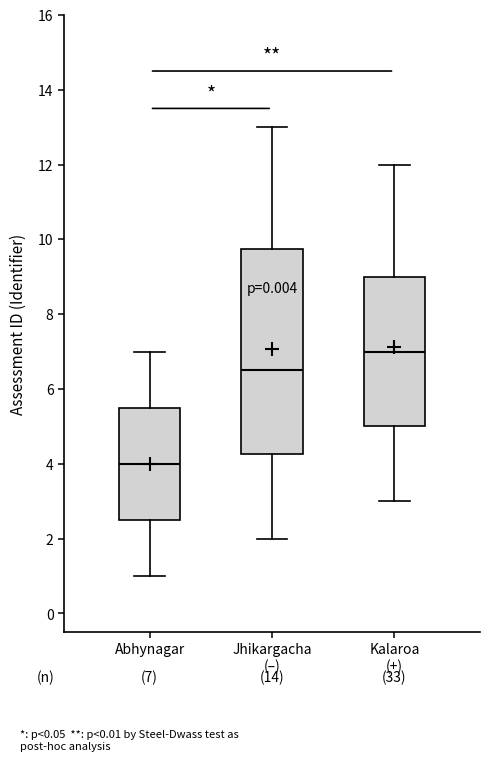

Which box's median line is the lowest?

Abhynagar